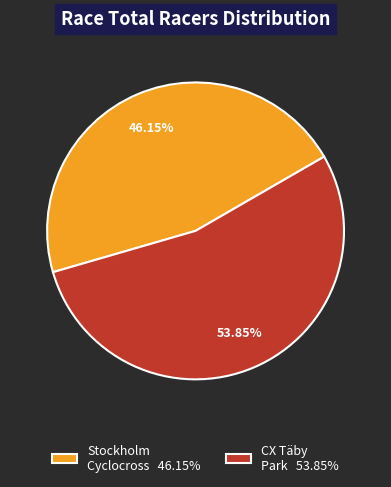

What is the majority slice?

CX Täby Park 53.85%